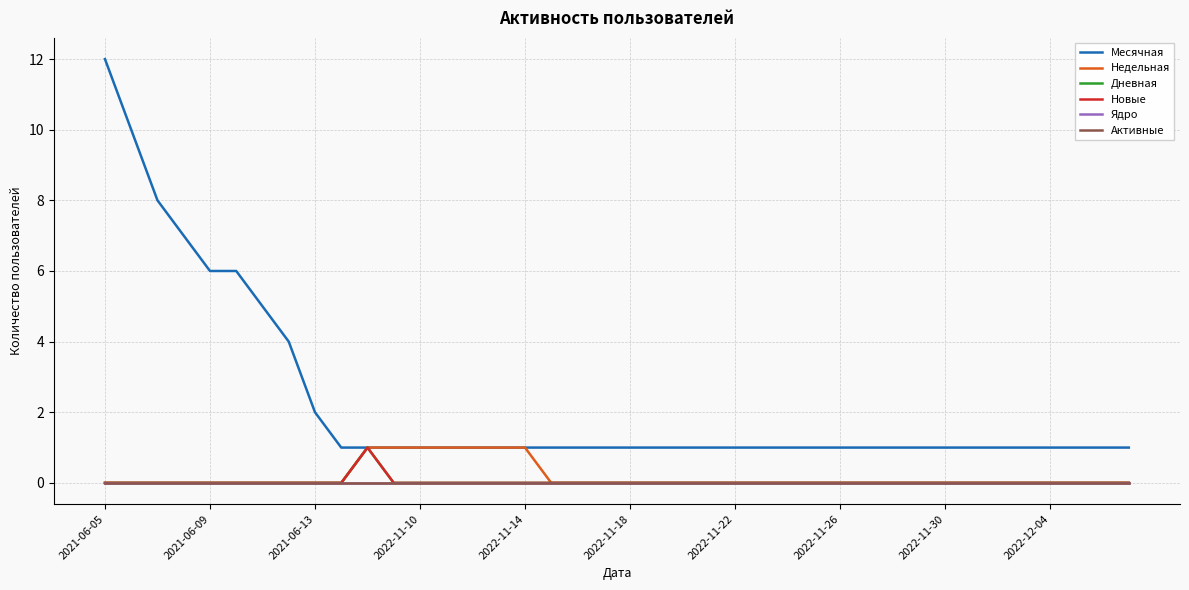

What is the maximum value for Дневная?

1